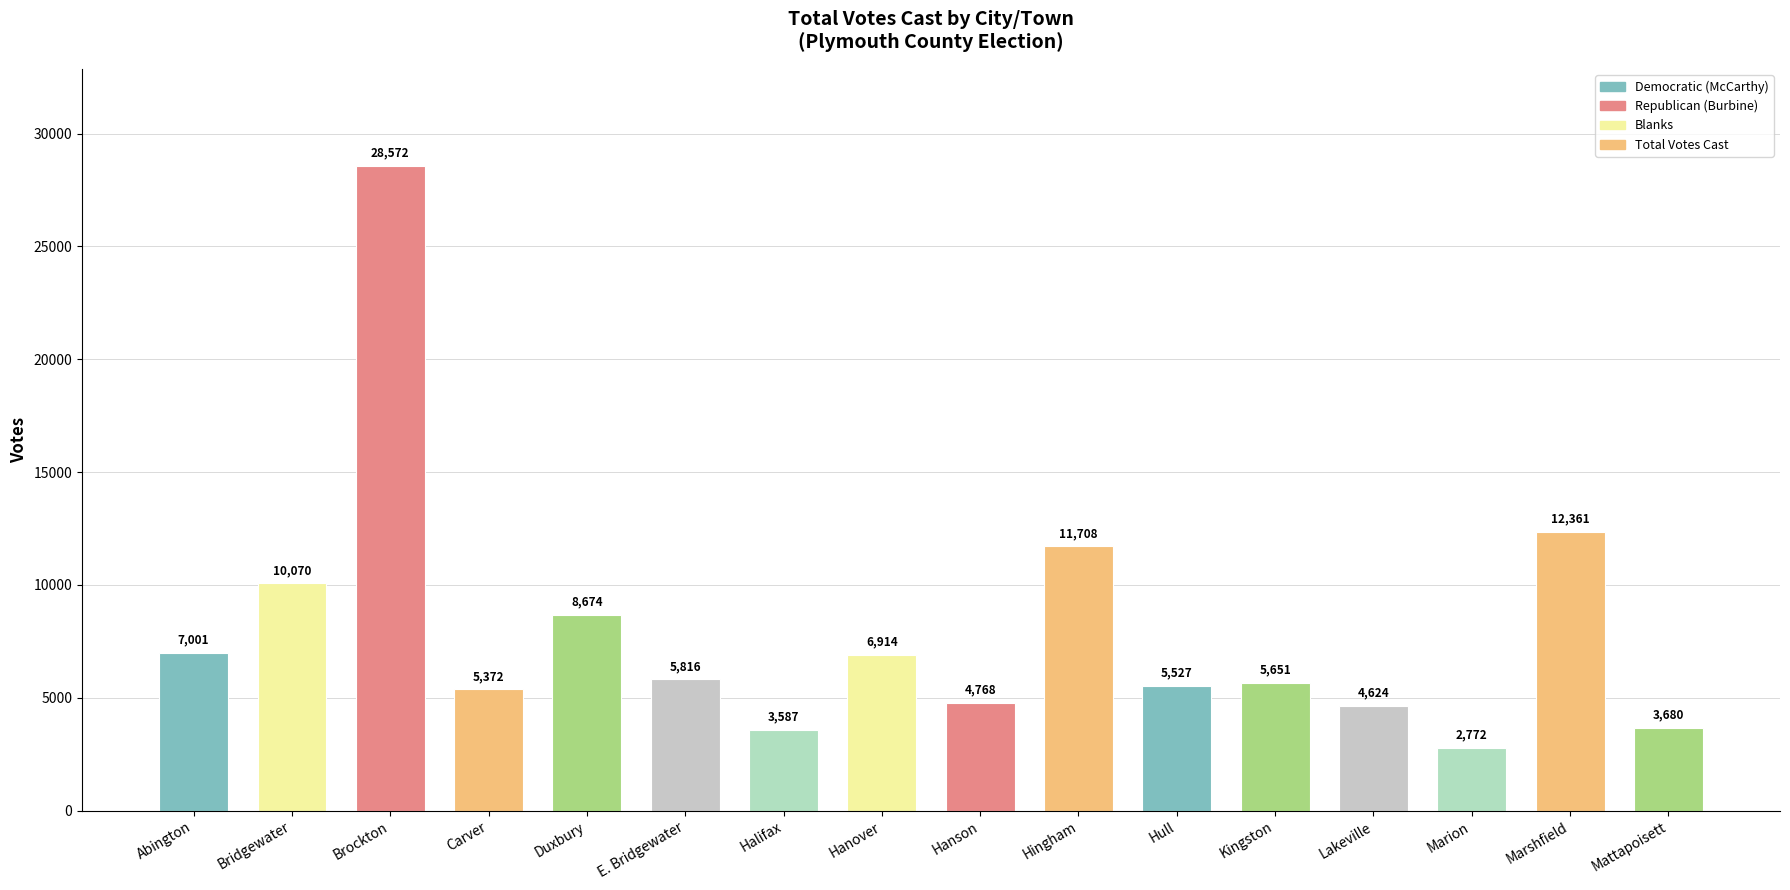

Count the number of data series in this chart.

4